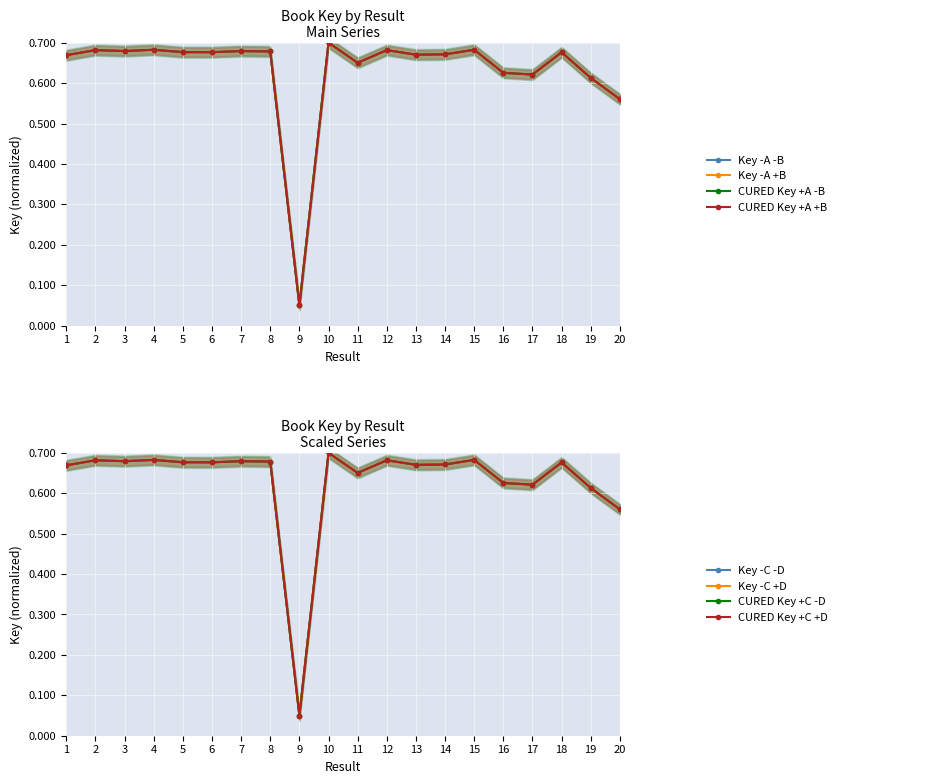

Reading left to right, extract all data points from this chart.

Key (main): 1=0.7	2=0.7	3=0.7	4=0.7	5=0.7	6=0.7	7=0.7	8=0.7	9=0.1	10=0.7	11=0.7	12=0.7	13=0.7	14=0.7	15=0.7	16=0.6	17=0.6	18=0.7	19=0.6	20=0.6
Key scaled A: 1=0.7	2=0.7	3=0.7	4=0.7	5=0.7	6=0.7	7=0.7	8=0.7	9=0.1	10=0.7	11=0.7	12=0.7	13=0.7	14=0.7	15=0.7	16=0.6	17=0.6	18=0.7	19=0.6	20=0.6
Key scaled B: 1=0.7	2=0.7	3=0.7	4=0.7	5=0.7	6=0.7	7=0.7	8=0.7	9=0.1	10=0.7	11=0.7	12=0.7	13=0.7	14=0.7	15=0.7	16=0.6	17=0.6	18=0.7	19=0.6	20=0.6
Key scaled C: 1=0.7	2=0.7	3=0.7	4=0.7	5=0.7	6=0.7	7=0.7	8=0.7	9=0.1	10=0.7	11=0.7	12=0.7	13=0.7	14=0.7	15=0.7	16=0.6	17=0.6	18=0.7	19=0.6	20=0.6